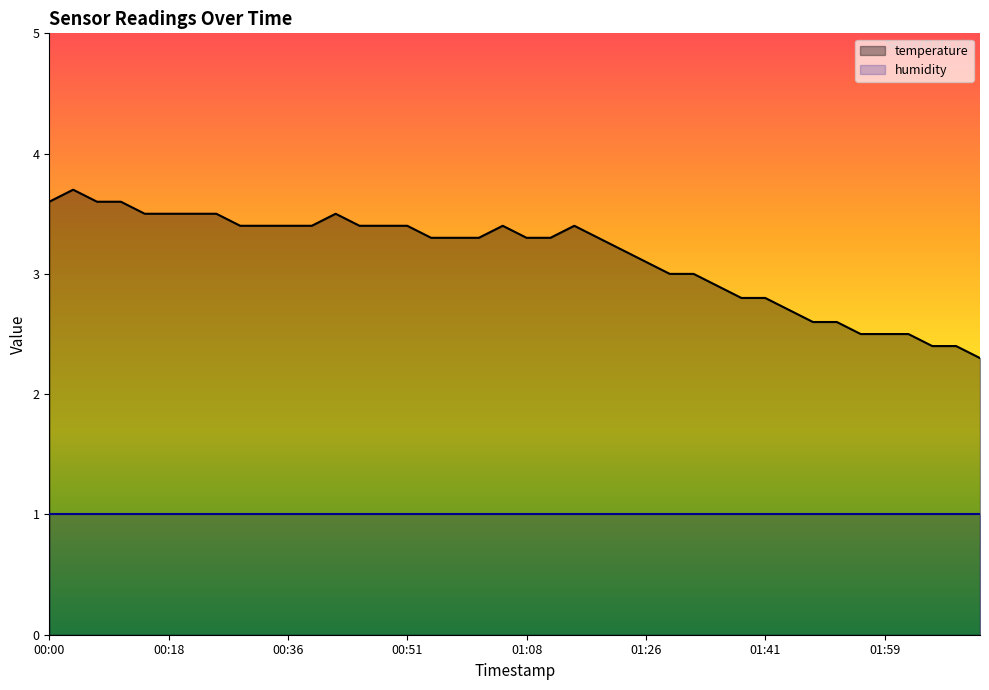

What is the change in value from 00:23 to 01:26?

-0.4